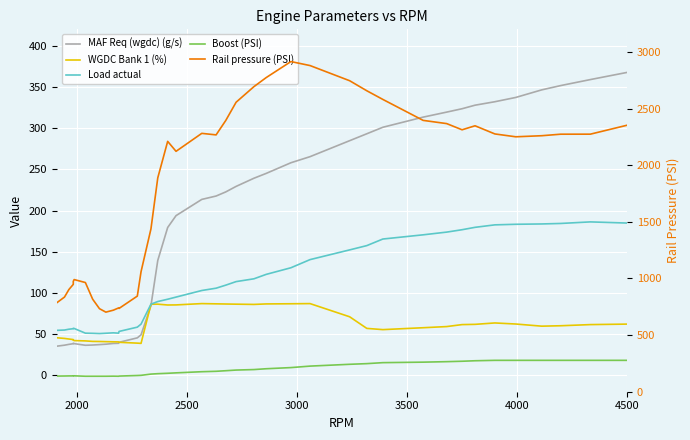

List the series in order of their peak value, highest first.

Rail pressure (PSI), MAF Req (wgdc) (g/s), Load actual, WGDC Bank 1 (%), Boost (PSI)